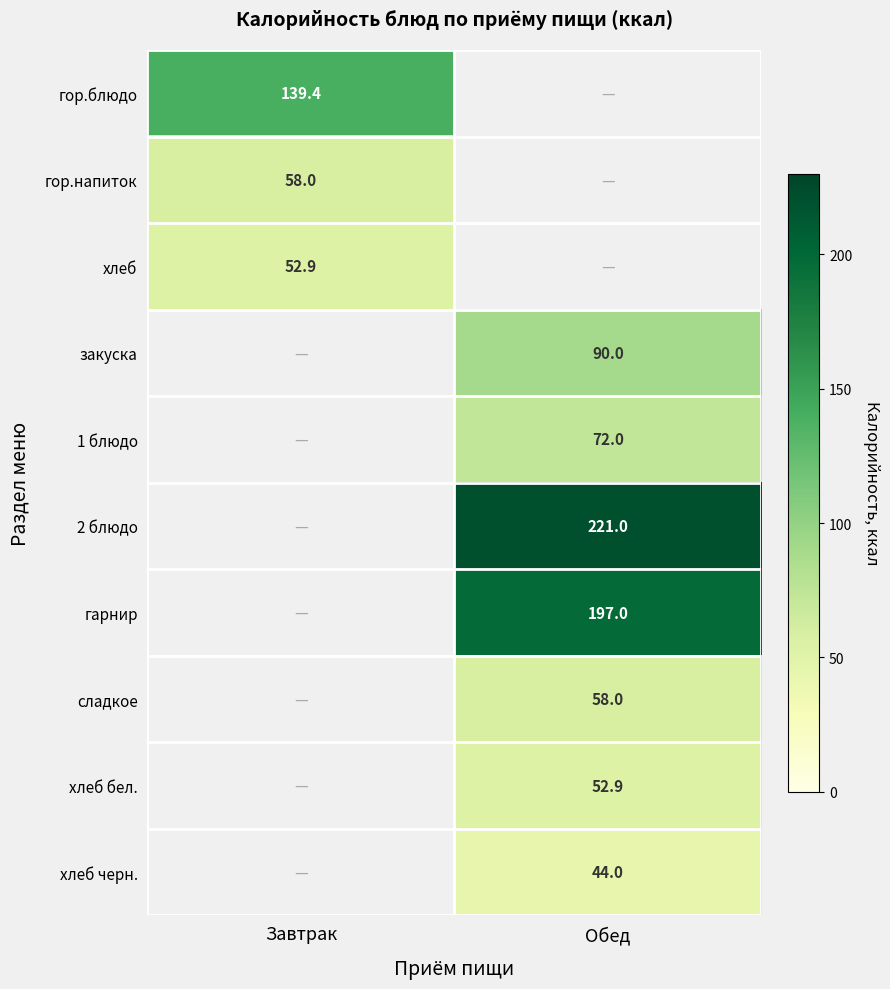

Which label corresponds to the largest value in the chart?

Обед